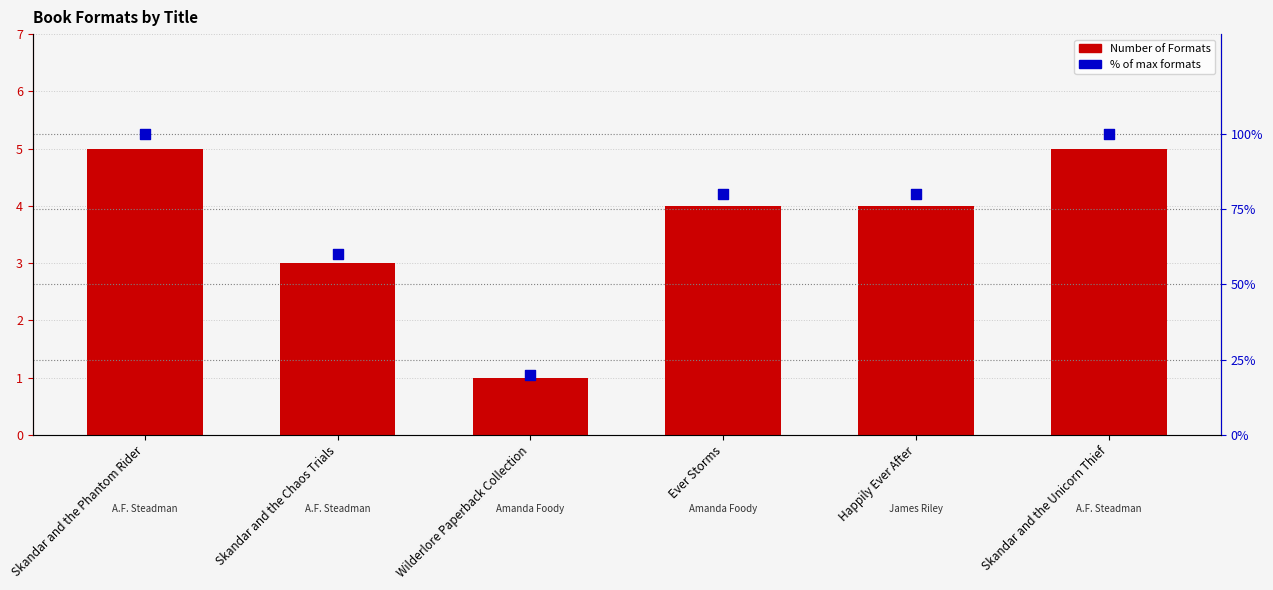

What are all the series names shown in the legend?

Number of Formats, % of max formats